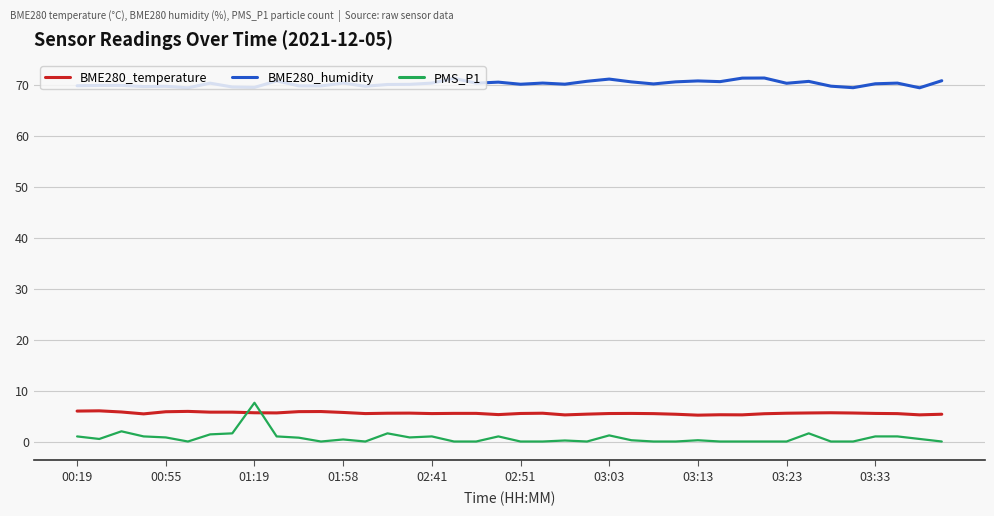

What is the maximum value shown in the chart?

71.3